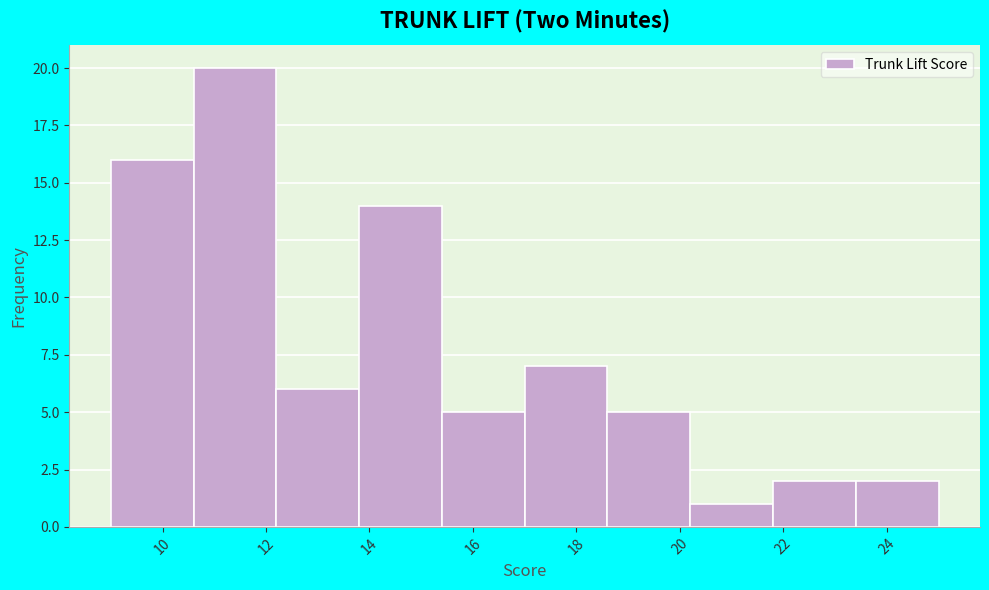

What is the height of the bar covering 23.4 to 25.0 on the x-axis? The values are not printed on the chart, so give them approximately, as read against the axis.

2